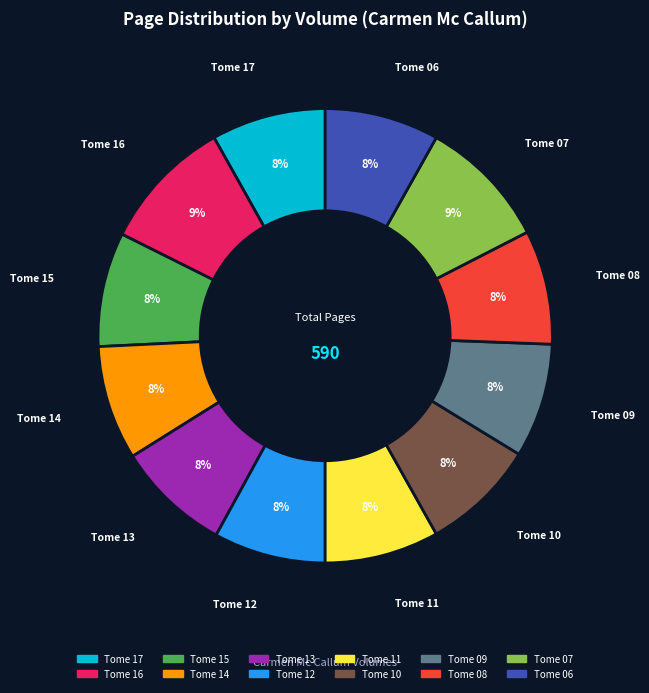

To the nearest percent, what portion does Tome 09 represent?

8%